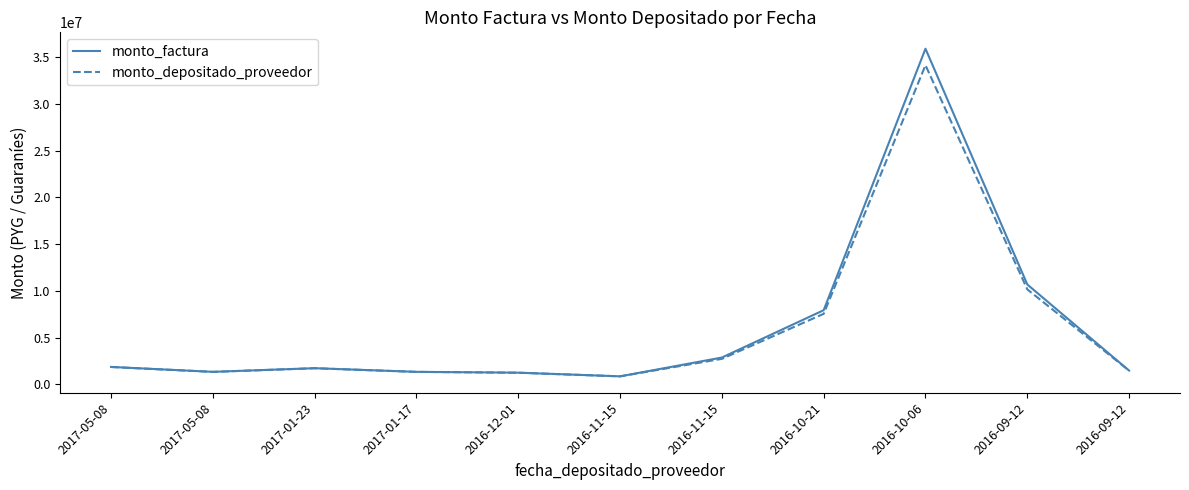

What is the difference between the maximum and minimum values in the monto_factura series?

35030000